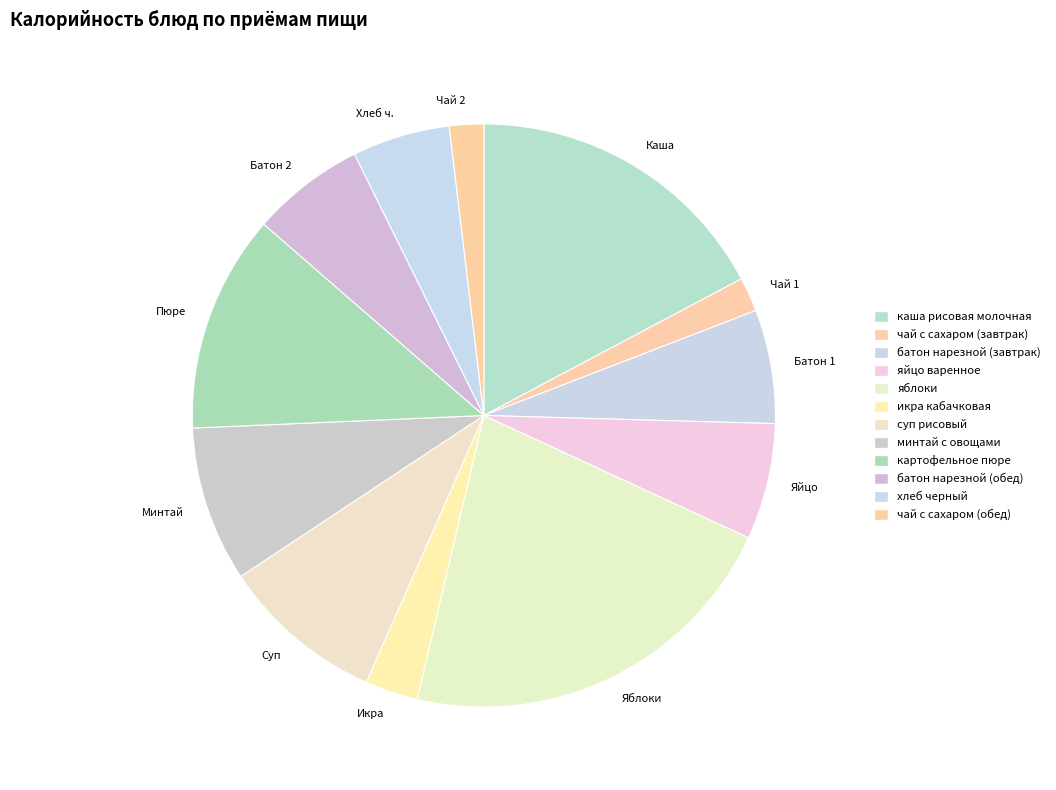

True or false: Чай 1 accounts for 8% of the total.

False